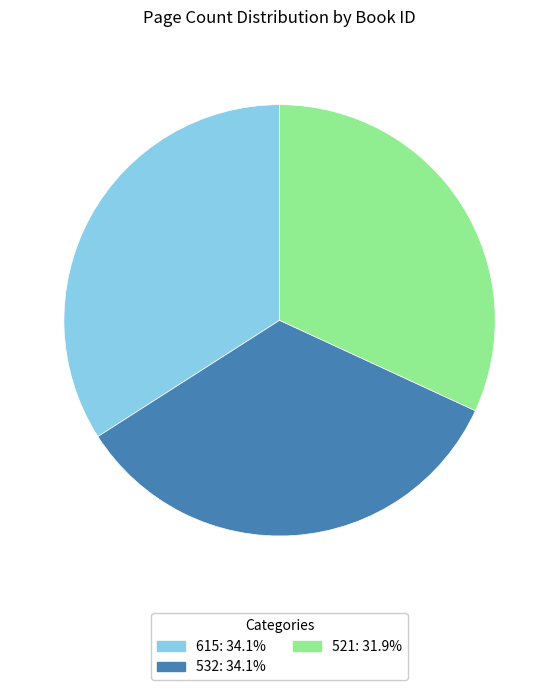

Is it true that 615 is 46% of the pie?

False